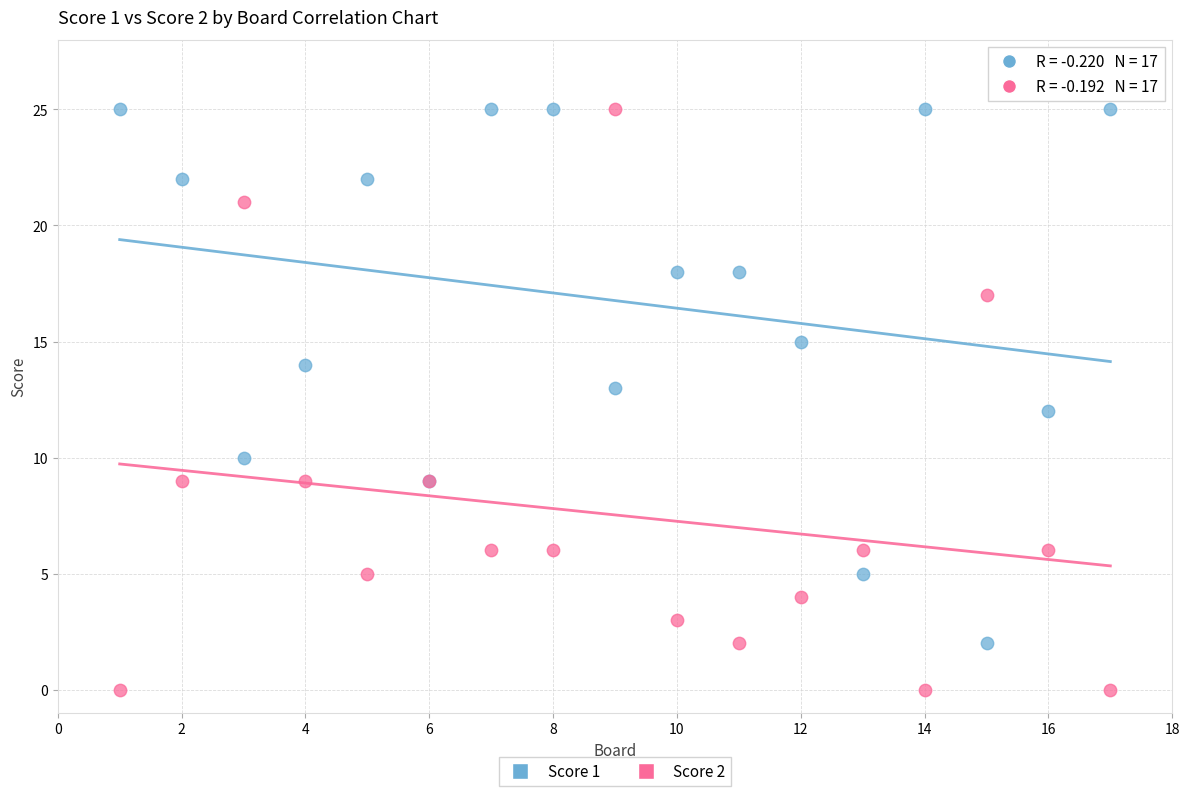

What is the X range (max minus min) for the scatter plot?

16